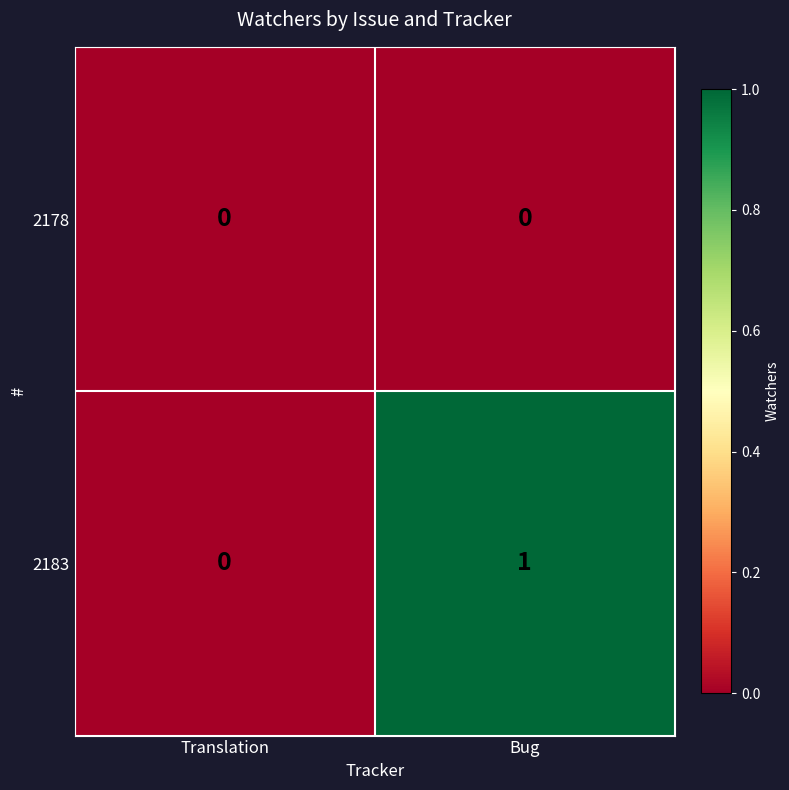

Which label corresponds to the largest value in the chart?

Bug